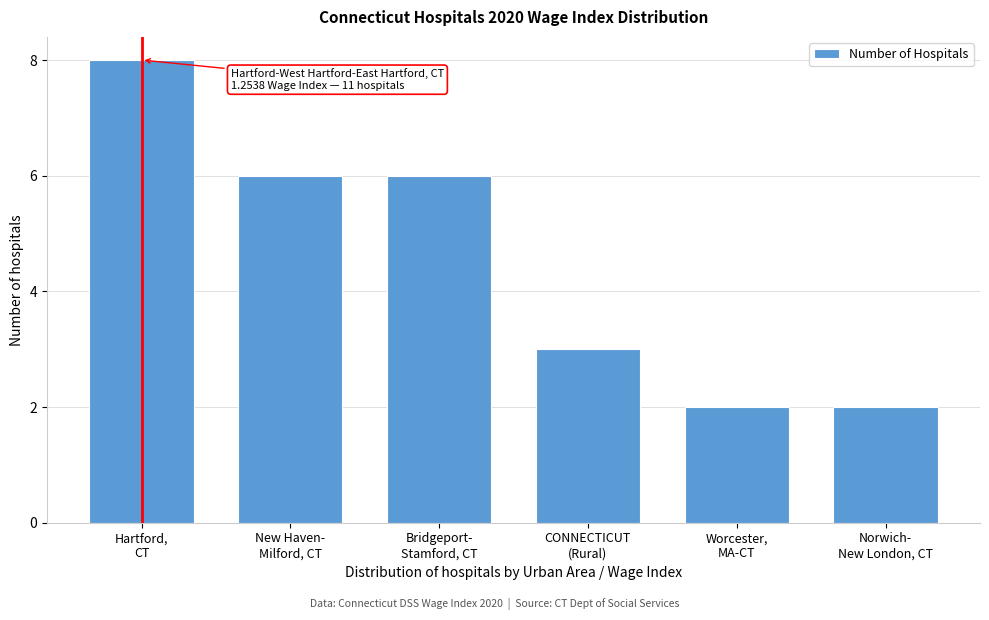

Reading left to right, transcribe all the data shown in this chart.

8	6	6	3	2	2